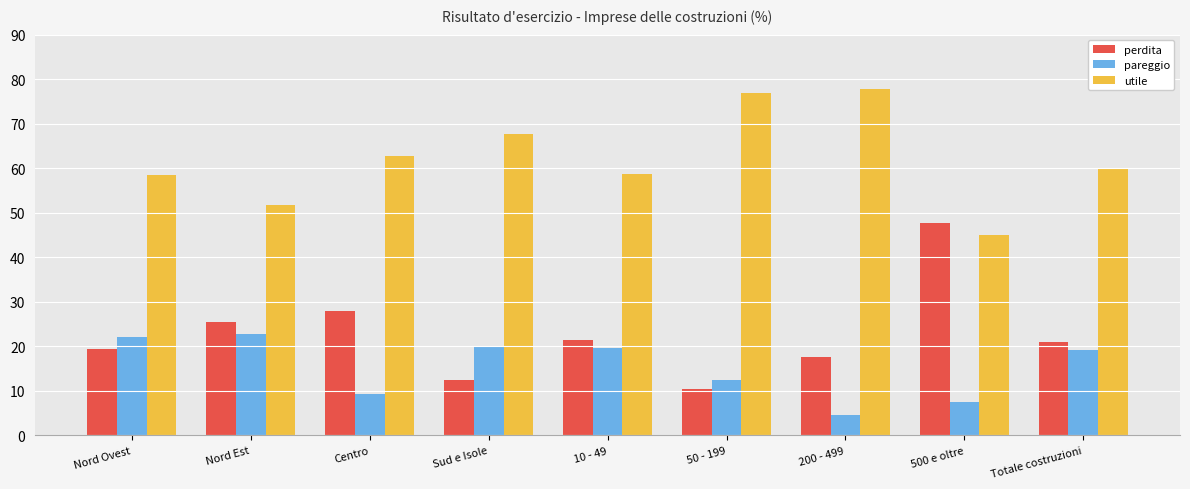

What is the sum of the utile values at Centro and 500 e oltre?

107.7